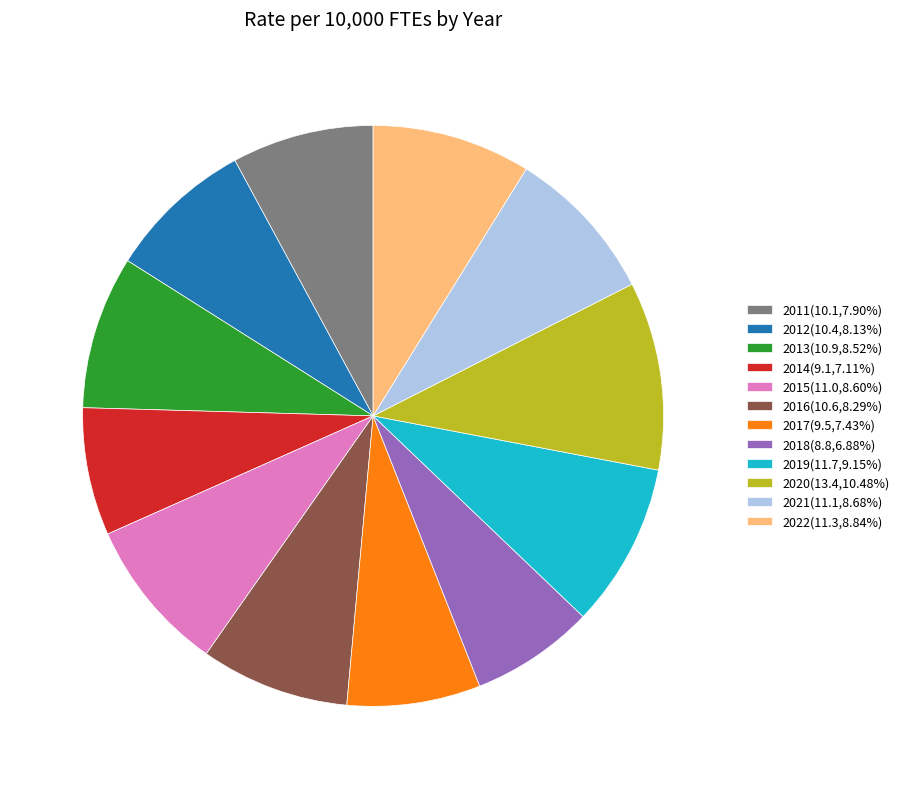

What is the ratio of the value at 2022(11.3,8.84%) to the value at 2013(10.9,8.52%)?

1.0